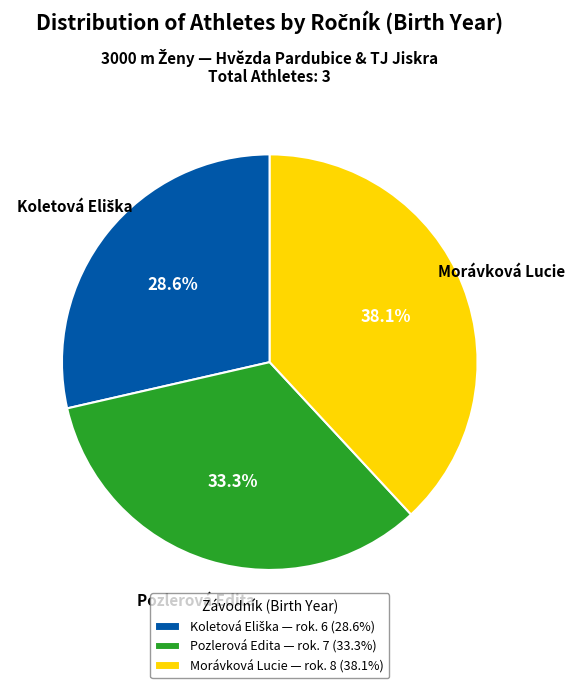

What portion of the pie excludes Morávková Lucie?

61.9%